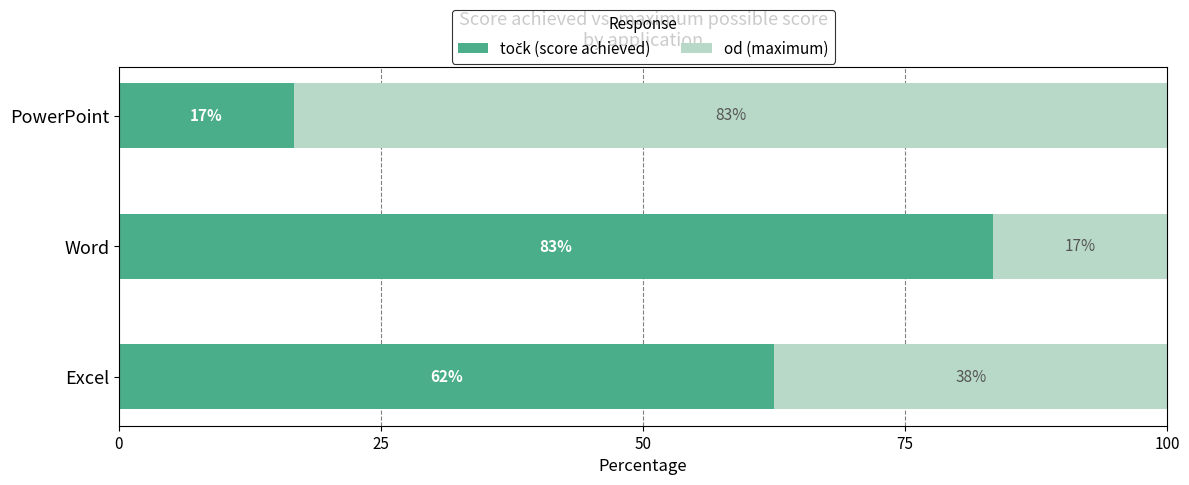

How many series are shown in this chart?

2